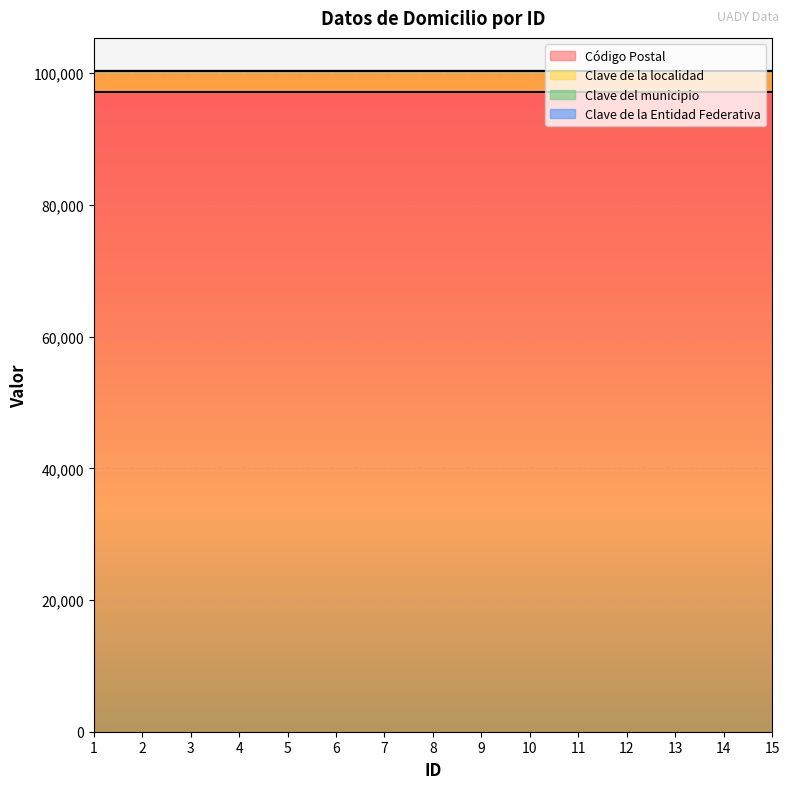

True or false: Clave de la localidad and Clave del municipio intersect in this chart.

False